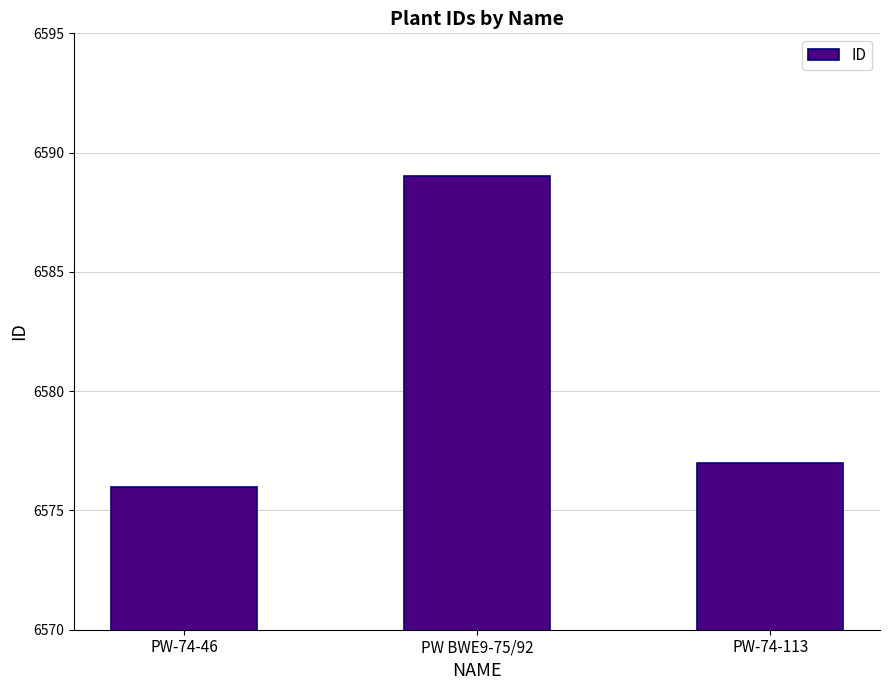

True or false: the data shows 1584 at PW-74-46.

False